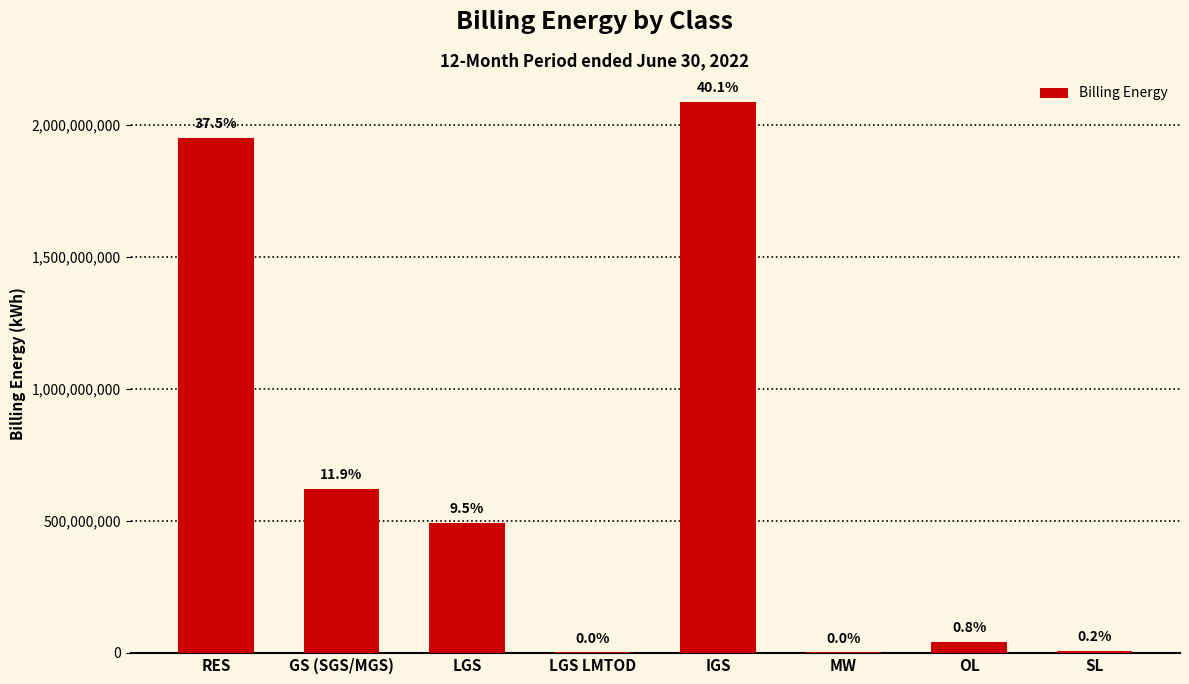

List the labels in order of value, smallest first.

LGS LMTOD, MW, SL, OL, LGS, GS (SGS/MGS), RES, IGS